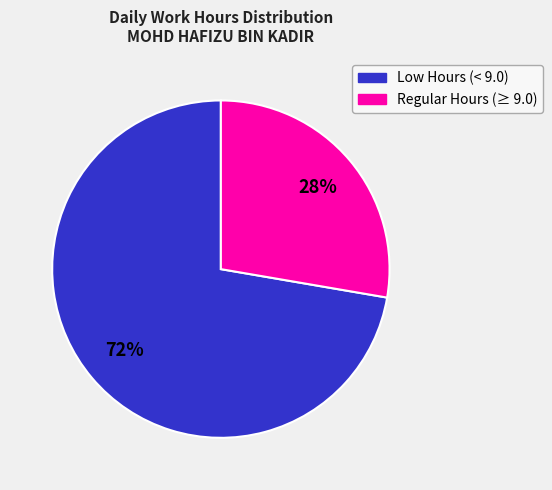

To the nearest percent, what is the average slice percentage?

50%